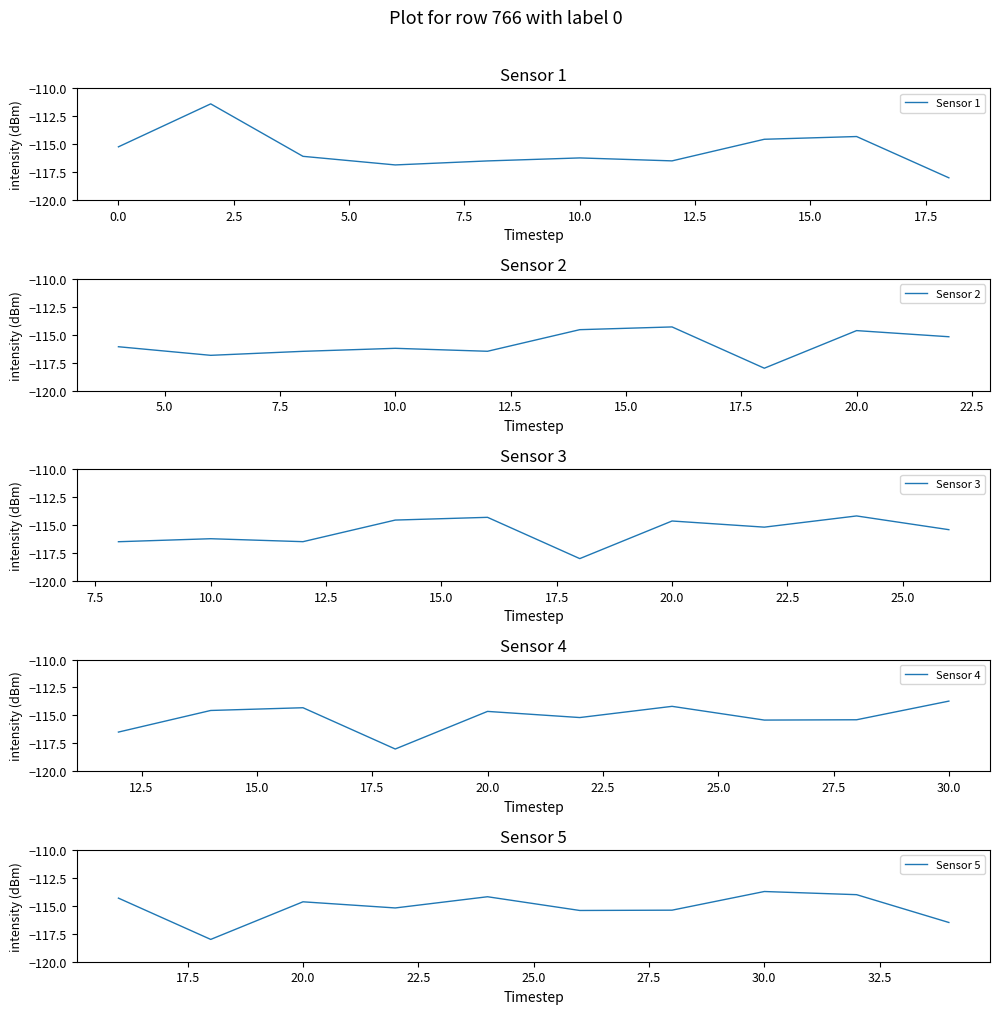

Reading left to right, transcribe all the data shown in this chart.

Sensor 1: -115.2	-111.4	-116.1	-116.9	-116.5	-116.2	-116.5	-114.6	-114.3	-118.0
Sensor 2: -116.1	-116.9	-116.5	-116.2	-116.5	-114.6	-114.3	-118.0	-114.6	-115.2
Sensor 3: -116.5	-116.2	-116.5	-114.6	-114.3	-118.0	-114.6	-115.2	-114.2	-115.4
Sensor 4: -116.5	-114.6	-114.3	-118.0	-114.6	-115.2	-114.2	-115.4	-115.4	-113.7
Sensor 5: -114.3	-118.0	-114.6	-115.2	-114.2	-115.4	-115.4	-113.7	-114.0	-116.5